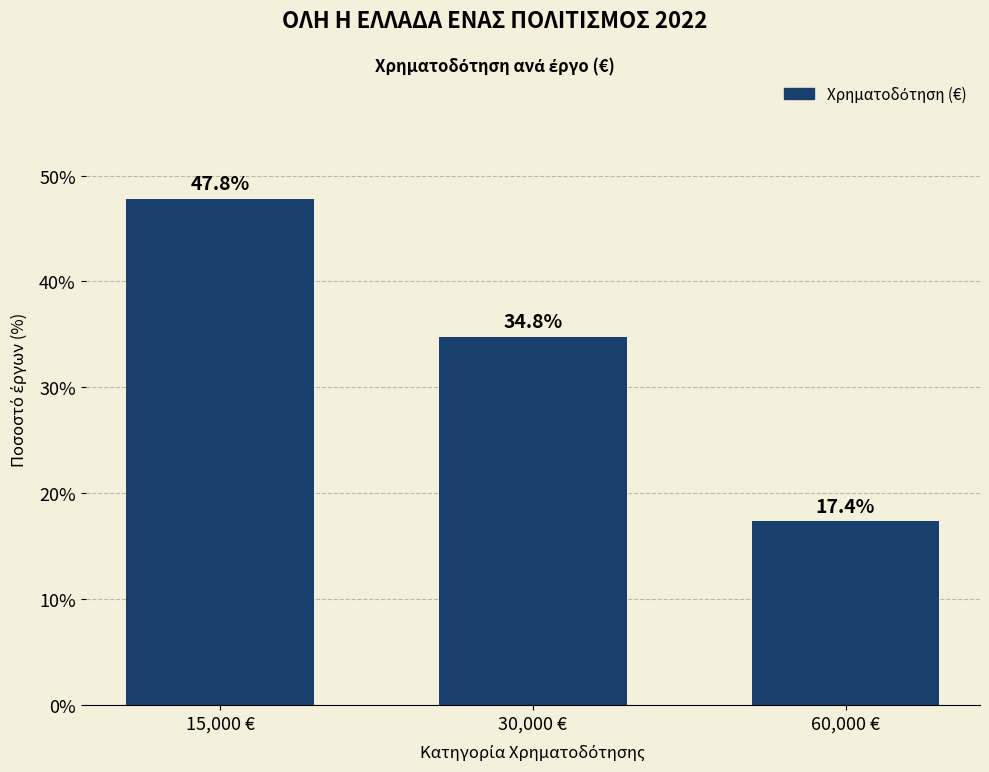

What is the change in value from 15,000 € to 30,000 €?

-13.0